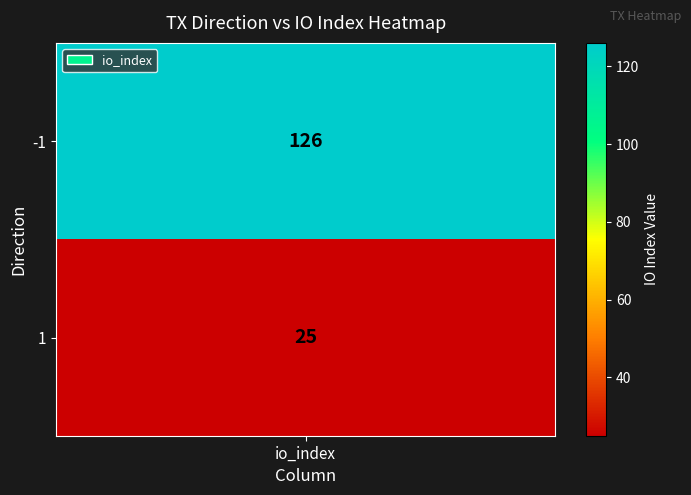

The chart shows a value of 44 at 1. True or false?

False